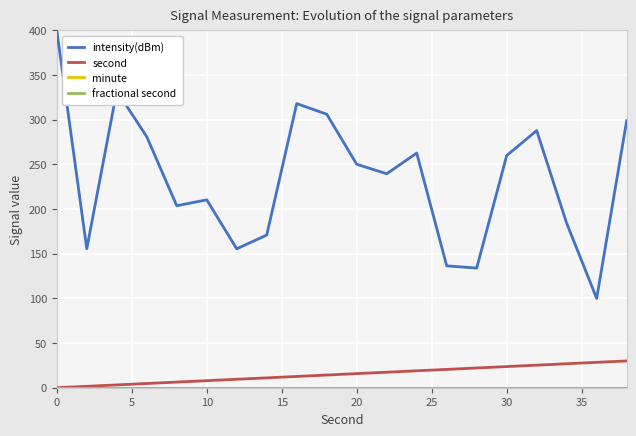

Does the chart have visible grid lines?

Yes